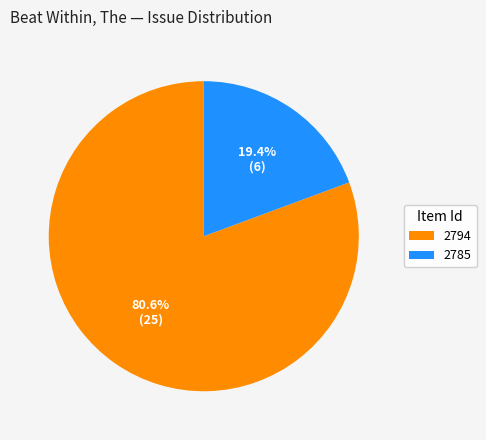

How many slices are in this pie chart?

2